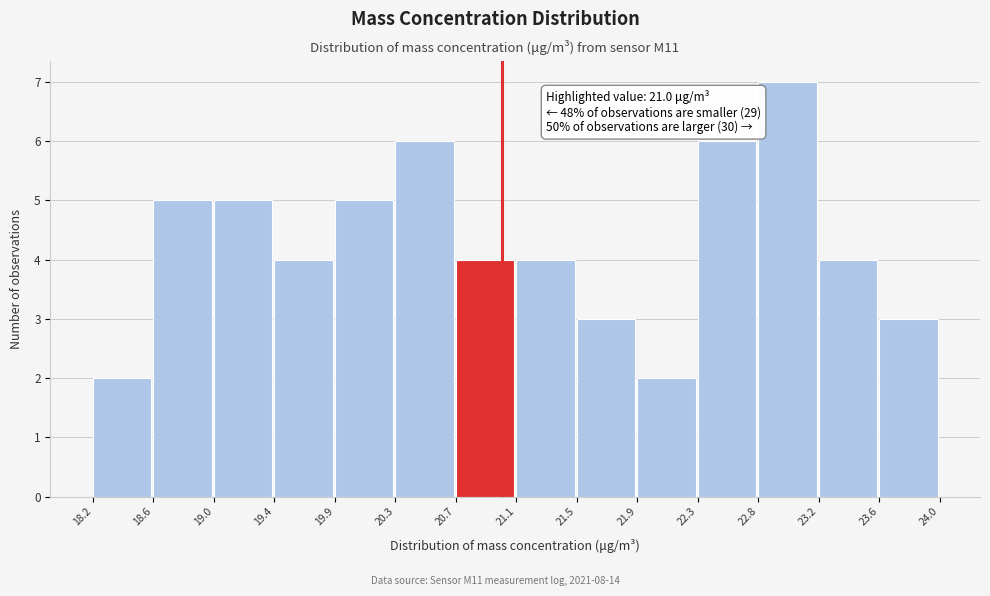

Over which range of the x-axis is the bar tallest?

22.8 to 23.2